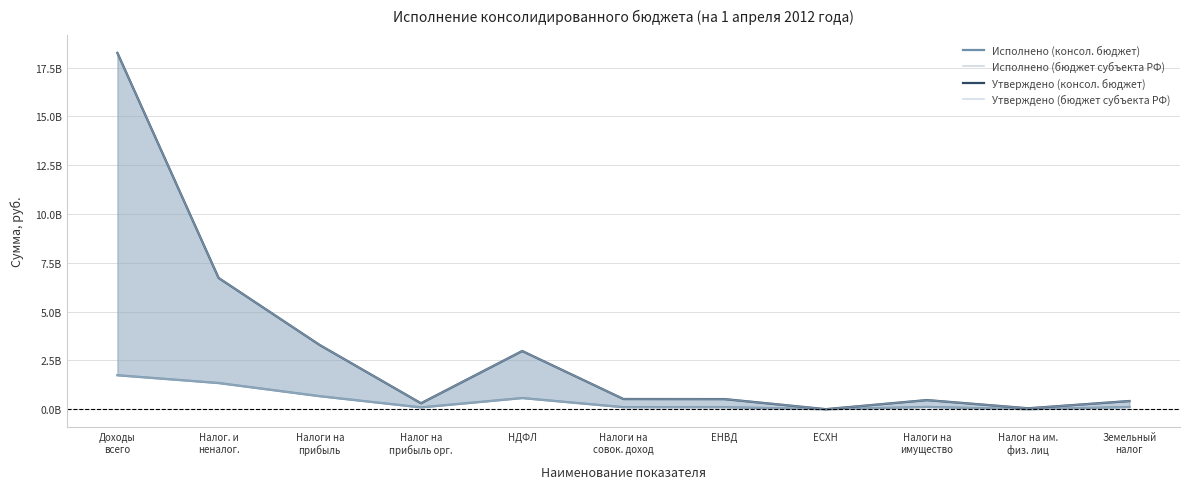

Where does the Исполнено (консол. бюджет) series first go above 112834919?

Доходы
всего